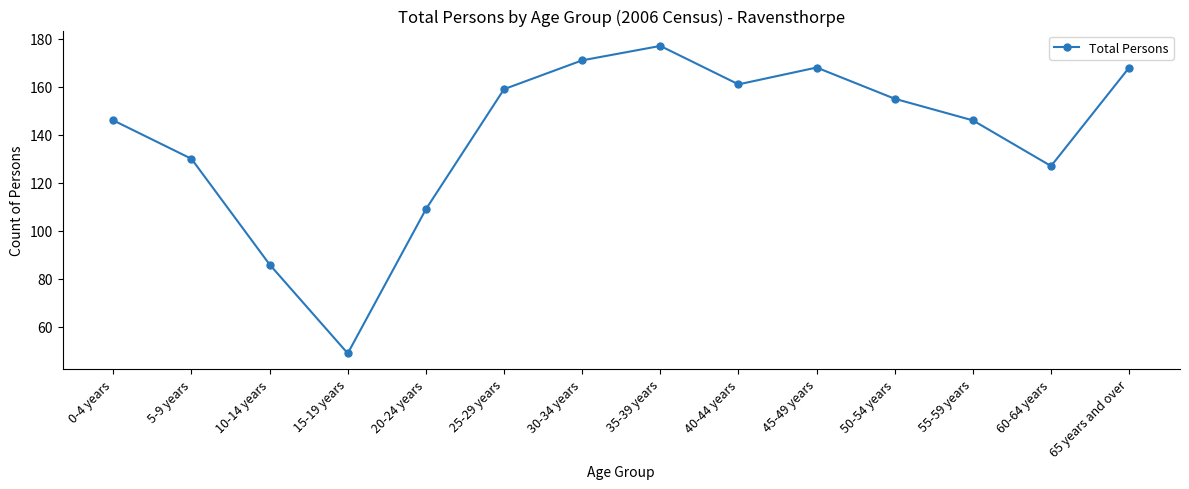

What is the difference between the second highest and second lowest values?

85